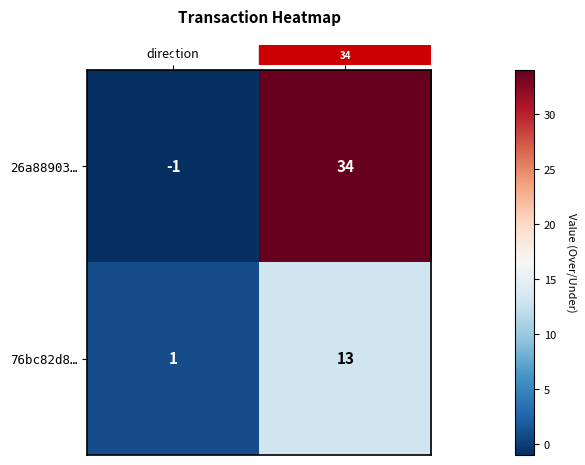

Rank the series by their maximum value, from lowest to highest.

76bc82d8…, 26a88903…